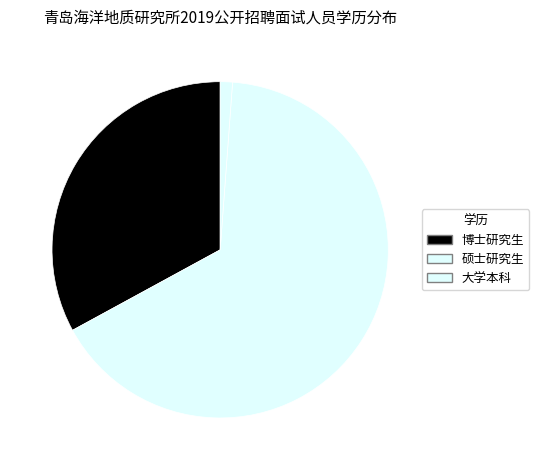

The 硕士研究生 slice represents 79% of the pie. True or false?

False